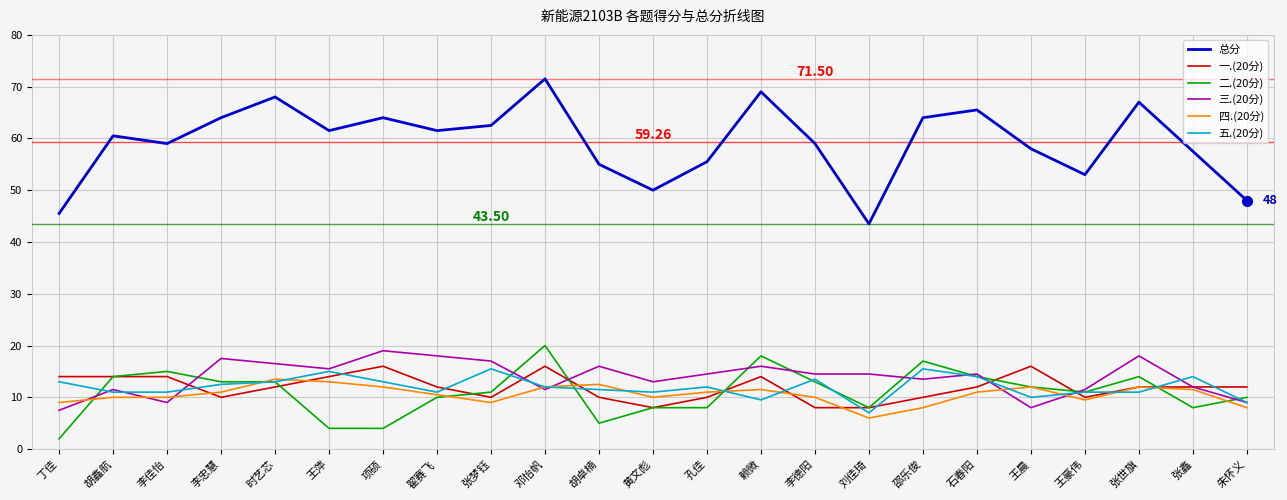

What is the average value of the 二.(20分) series?

11.0